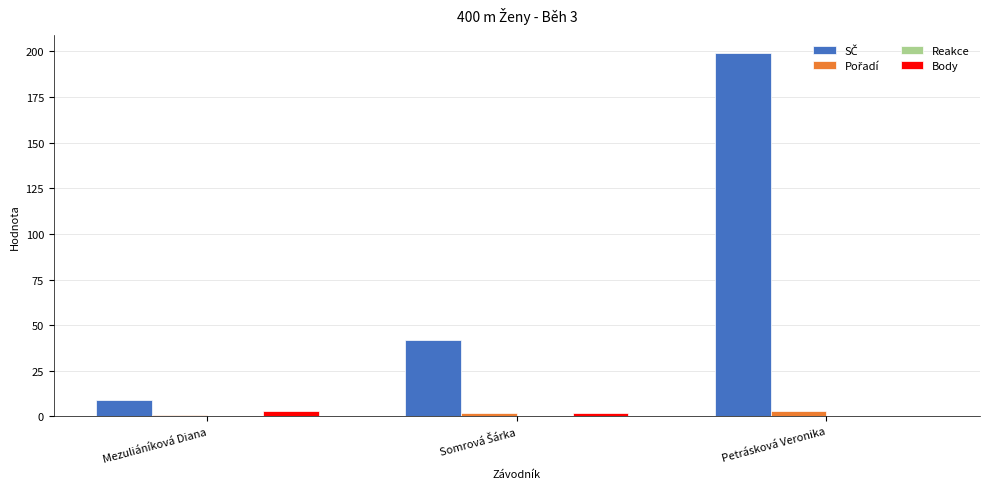

What is the sum of all Body values?

5.0